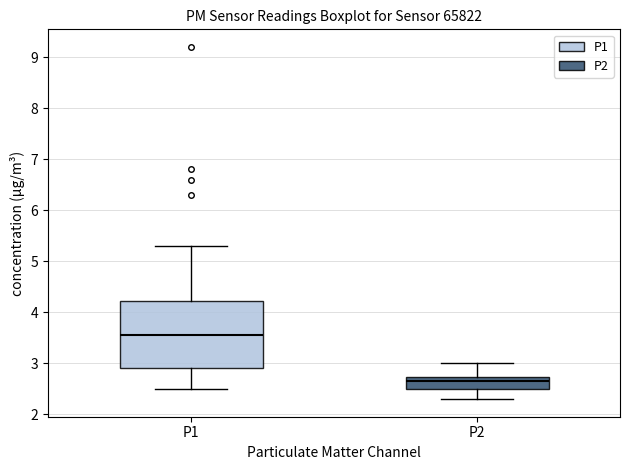

Where does the median line of the box for P1 sit on the y-axis? The values are not printed on the chart, so give them approximately, as read against the axis.

3.6